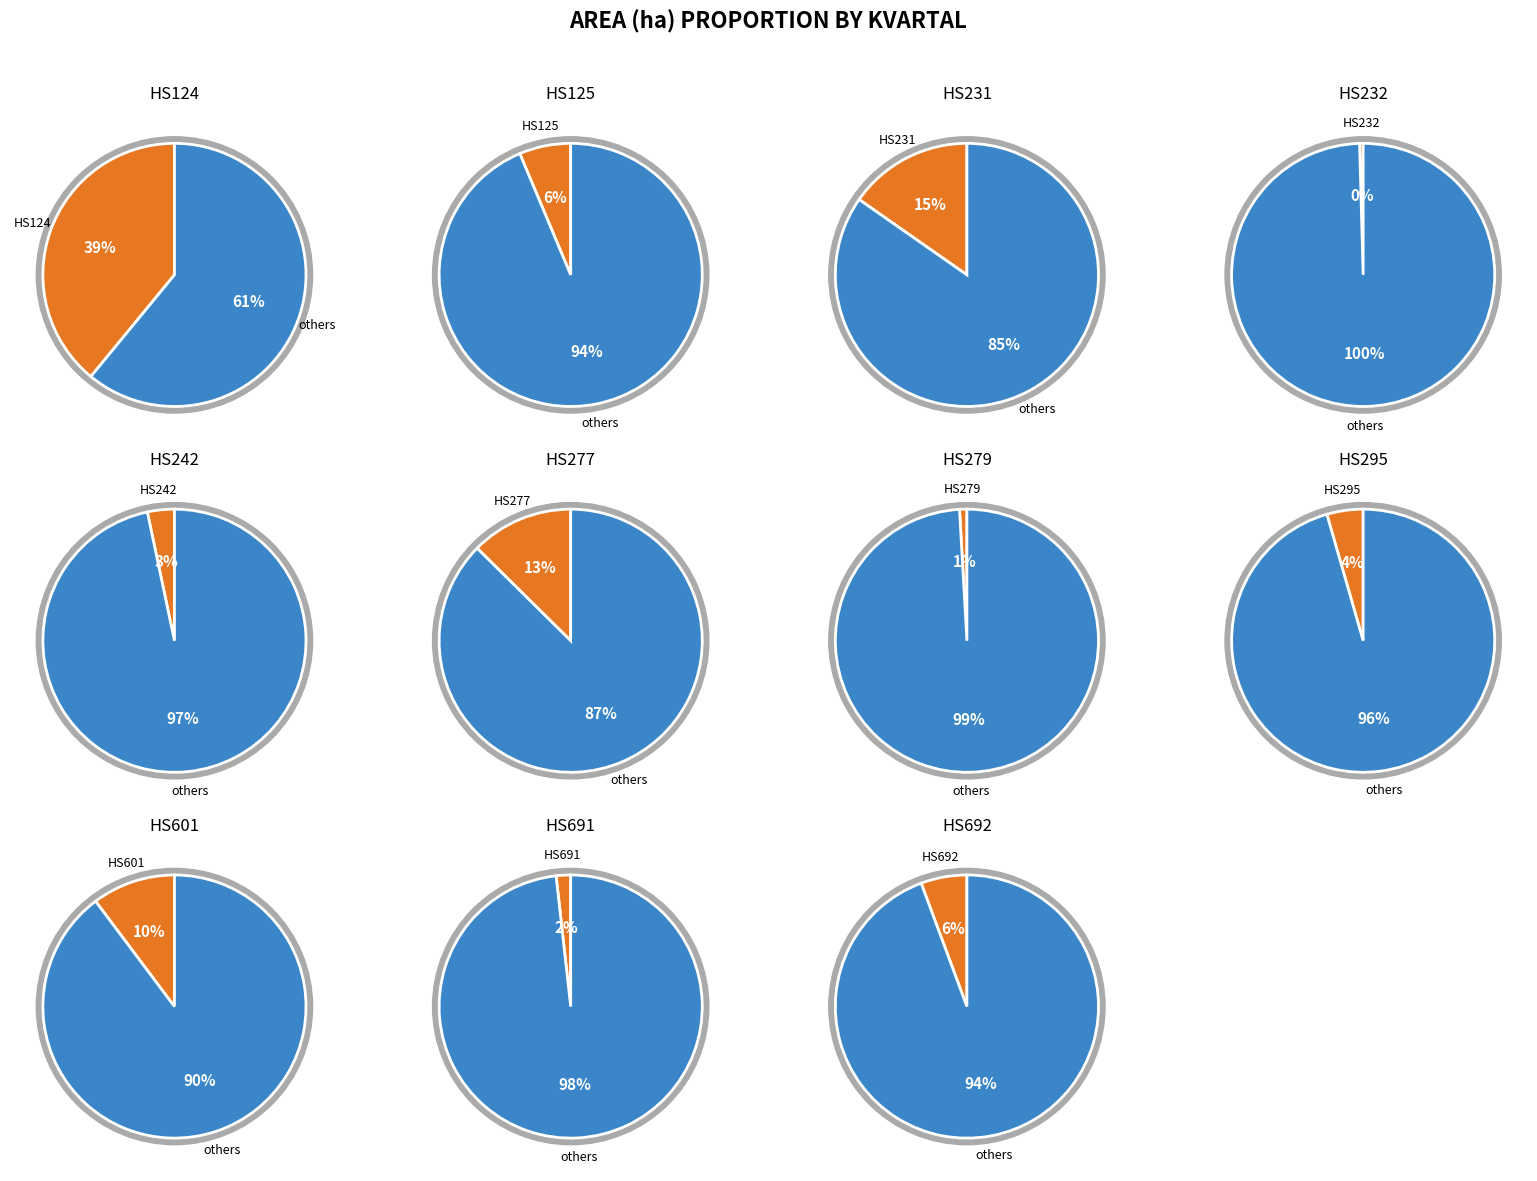

Rank the categories by value from highest to lowest.

HS124, HS231, HS277, HS601, HS125, HS692, HS295, HS242, HS691, HS279, HS232